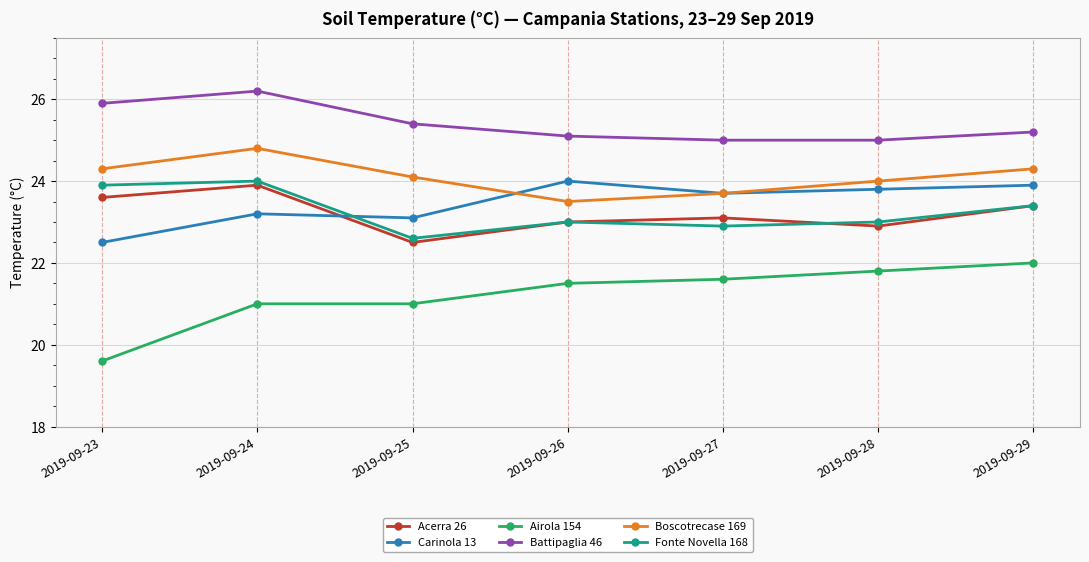

What is the value of the Boscotrecase 169 point at the 7th from the left?

24.3